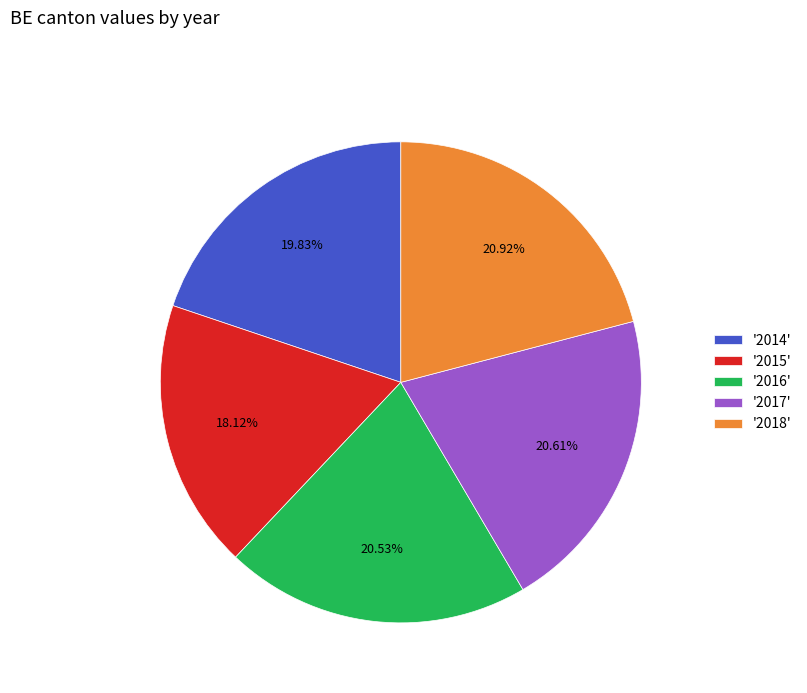

Combined, do '2018' and '2016' account for over 50%?

No